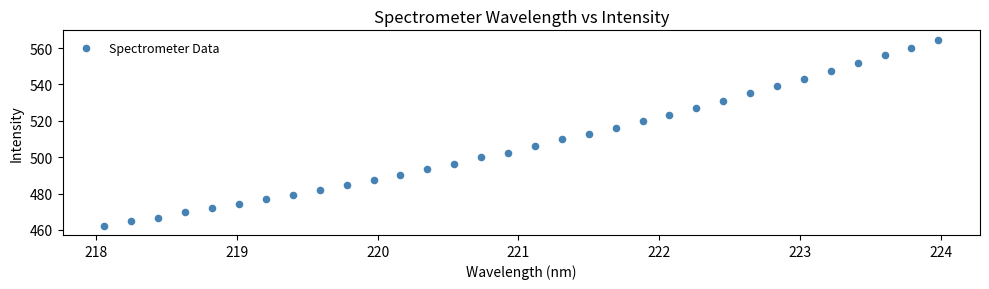

What is the range of X values (max minus min)?

5.9